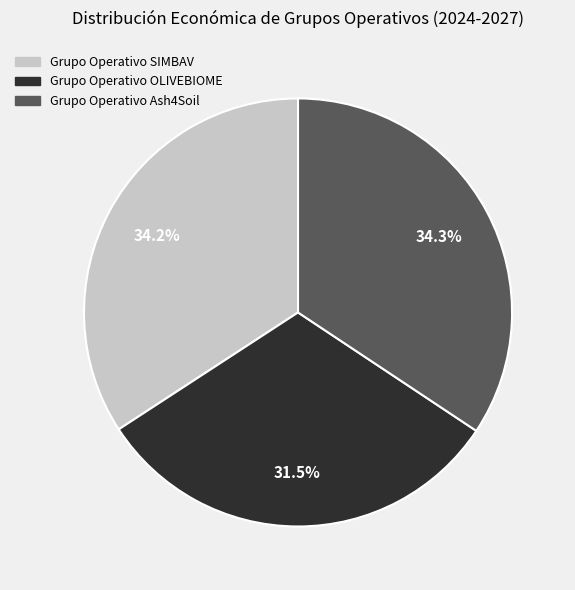

Is there any slice that represents more than half of the pie?

No